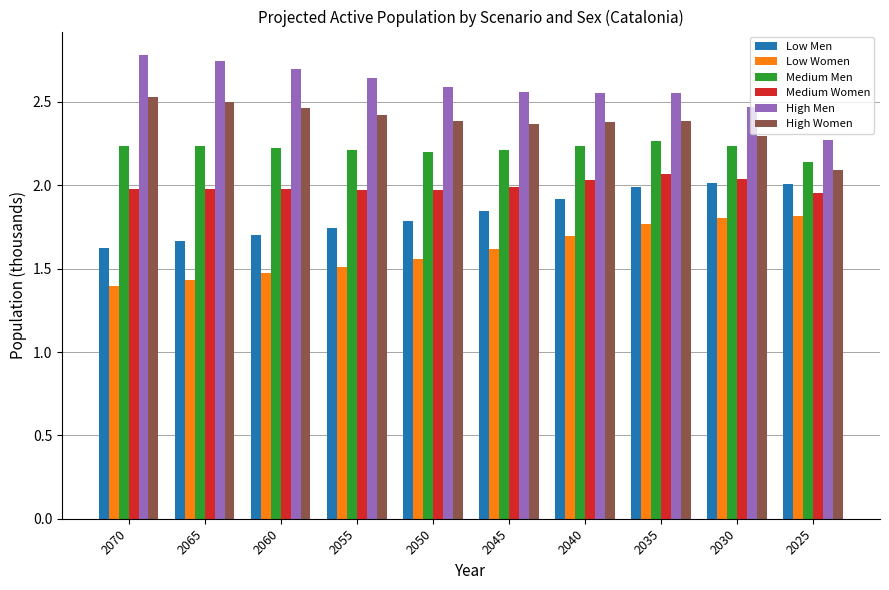

What is the spread (max minus min) of values at 2040?

0.9